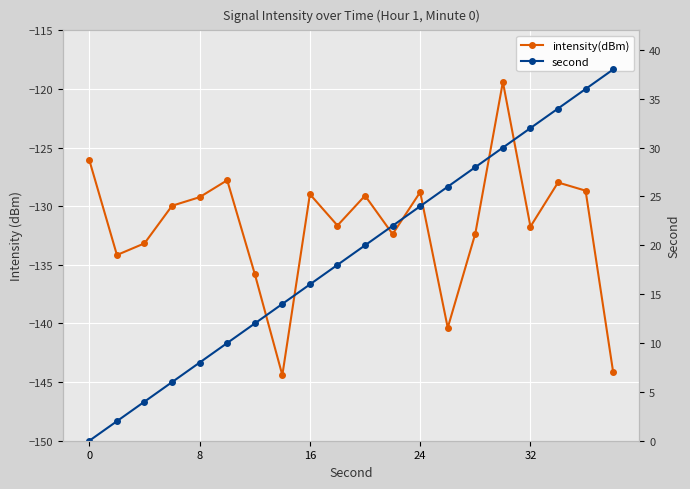

What is the smallest value displayed?

-144.4